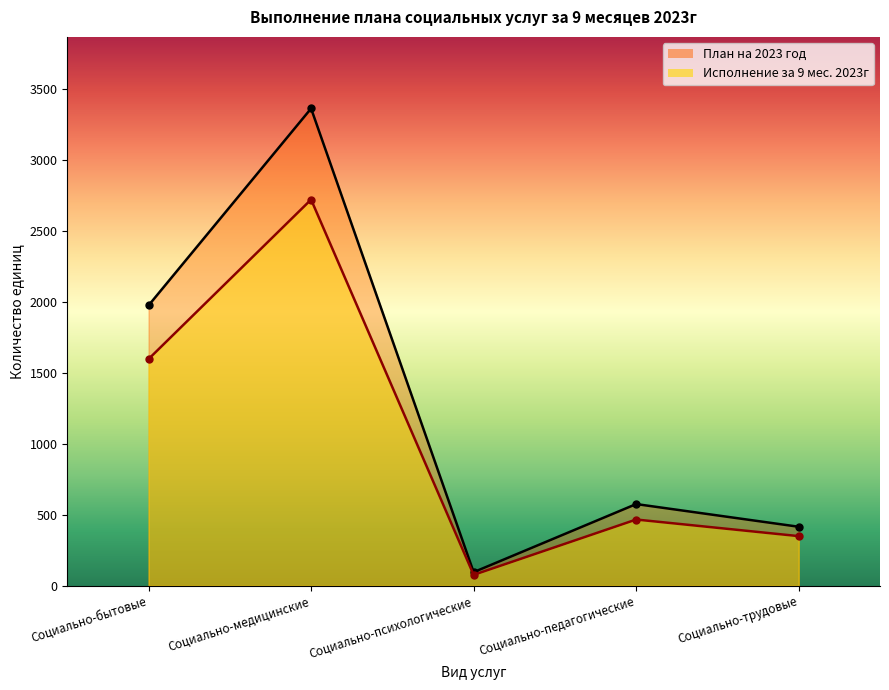

Does the chart display data point markers on the line(s)?

Yes